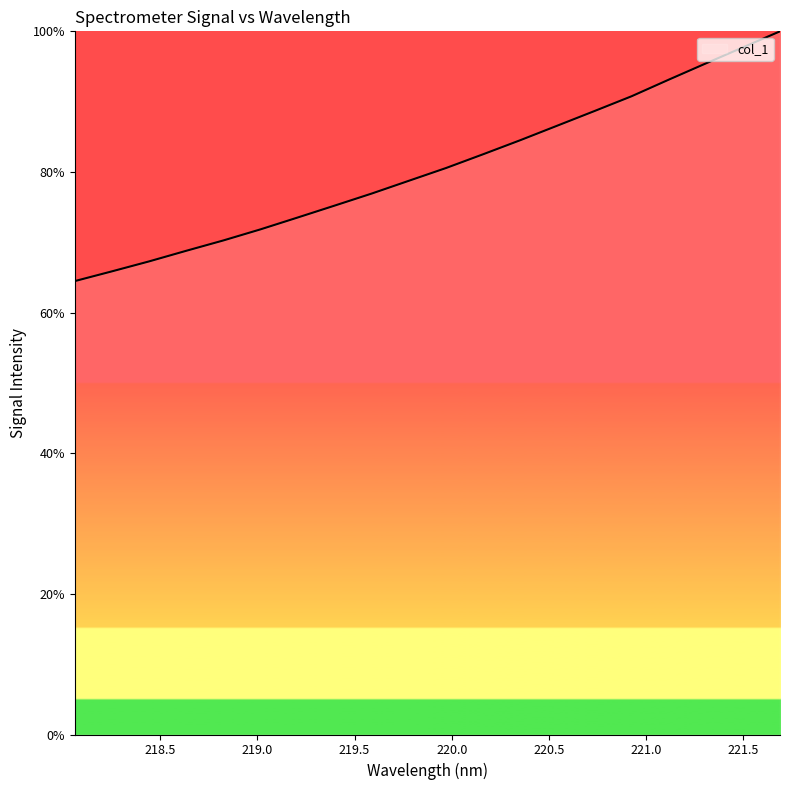

What is the difference between the maximum and minimum values?

35.5